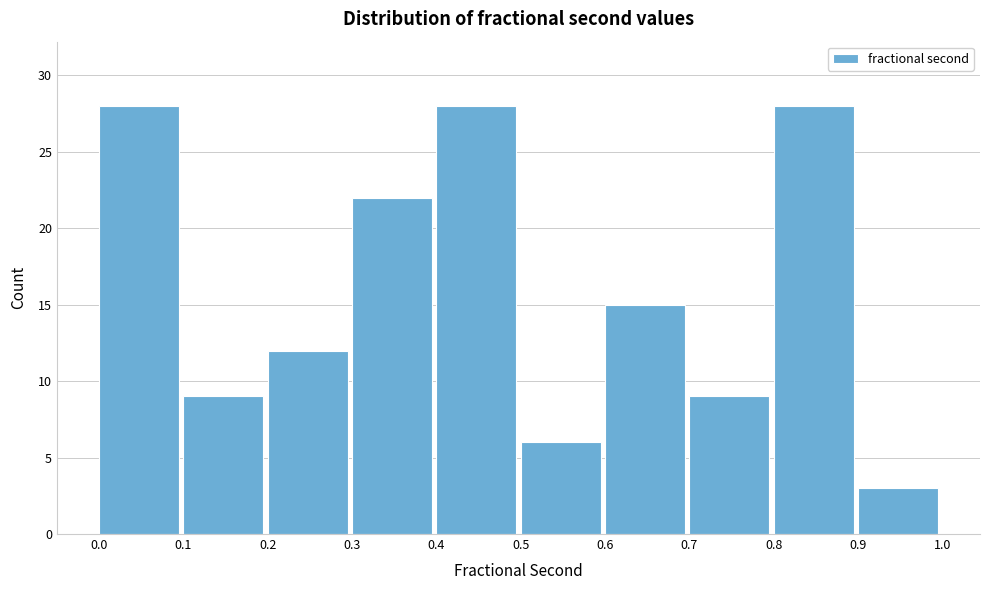

Reading left to right, list every bar in this chart as the range it spans on the x-axis followed by its height. The values are not printed on the chart, so give them approximately, as read against the axis.

0.0 to 0.1: 28
0.1 to 0.2: 9
0.2 to 0.3: 12
0.3 to 0.4: 22
0.4 to 0.5: 28
0.5 to 0.6: 6
0.6 to 0.7: 15
0.7 to 0.8: 9
0.8 to 0.9: 28
0.9 to 1.0: 3